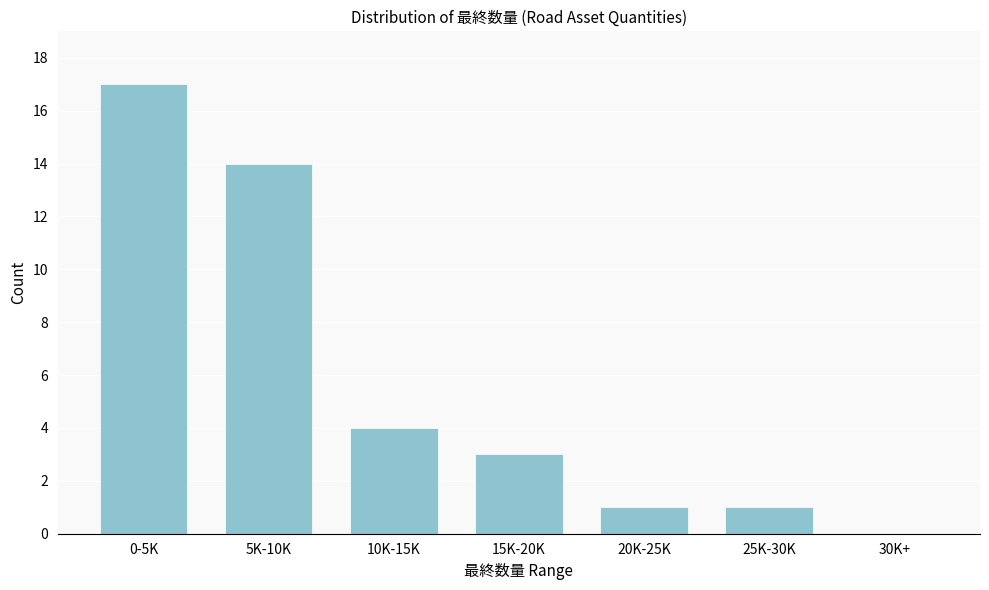

Reading left to right, transcribe all the data shown in this chart.

0-5K=17	5K-10K=14	10K-15K=4	15K-20K=3	20K-25K=1	25K-30K=1	30K+=0